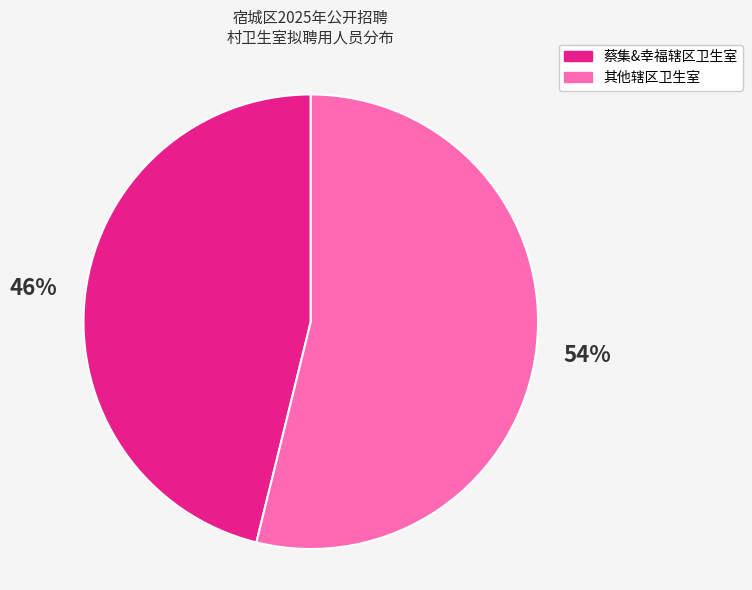

To the nearest percent, what is the difference between the largest and smallest slice percentages?

8%